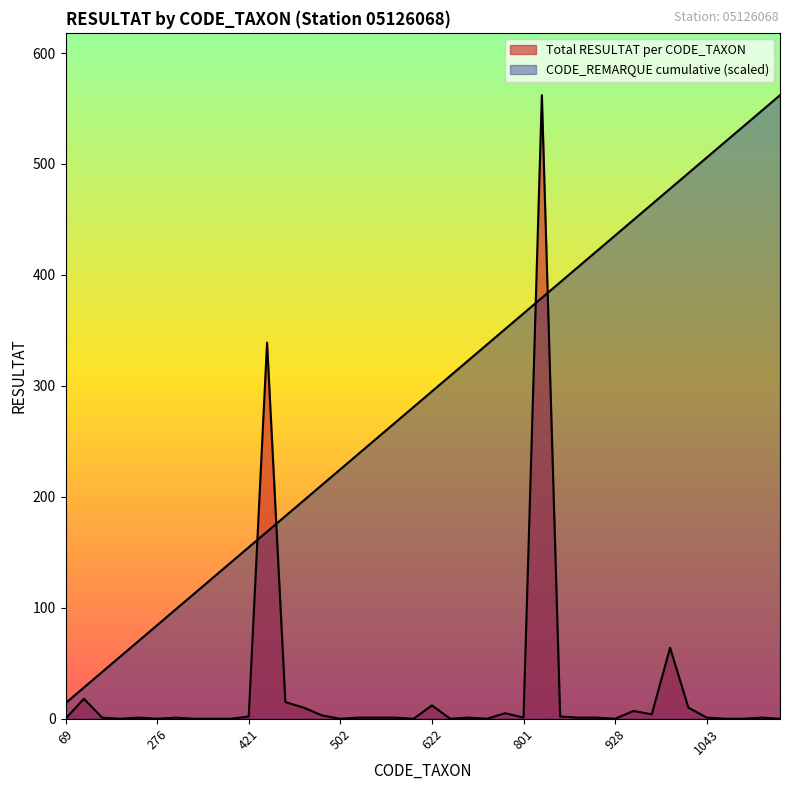

After their last crossing, which series has the higher values: Total RESULTAT per CODE_TAXON or CODE_REMARQUE cumulative?

CODE_REMARQUE cumulative